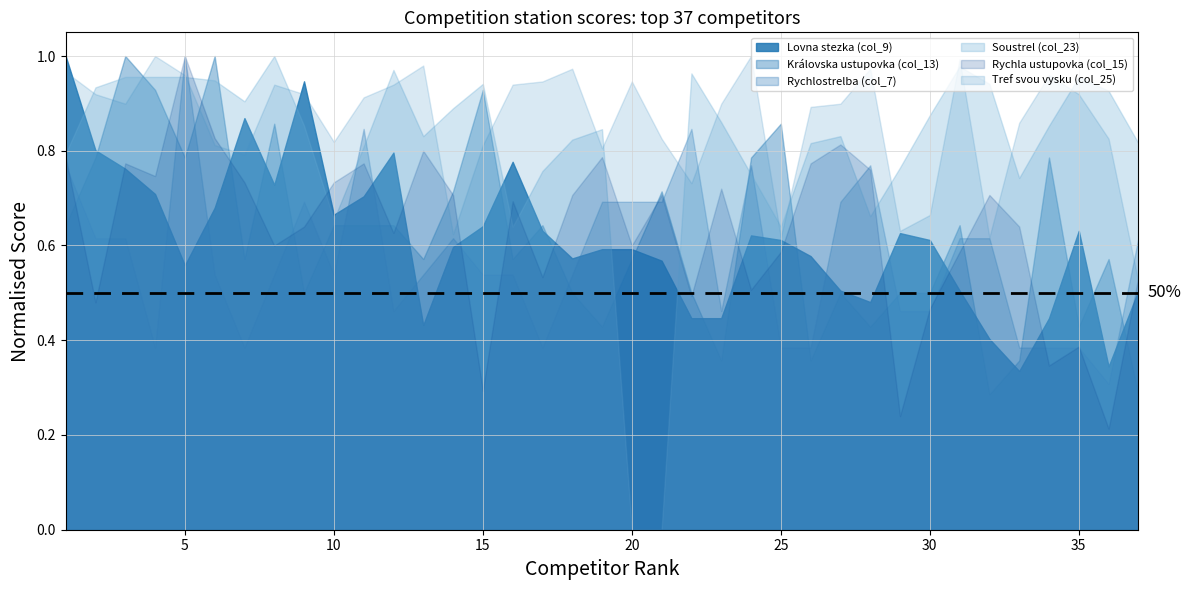

Which series has the largest total across all categories?

Tref svou vysku (col_25)